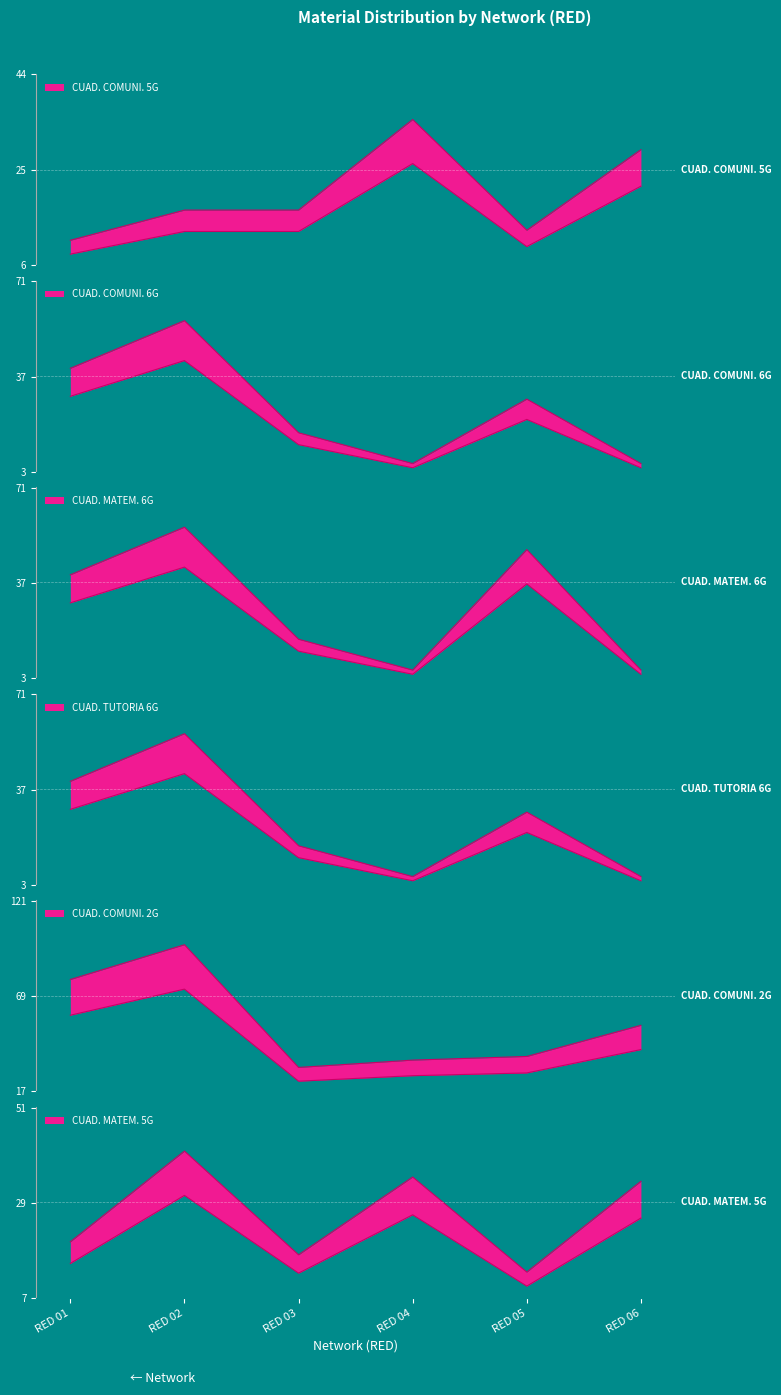

At which category is the sum across all series the highest?

RED 02